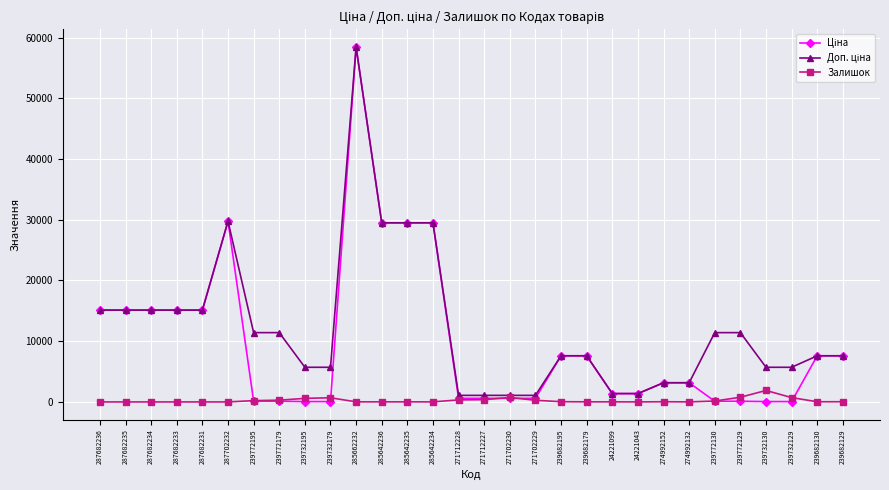

What is the difference between the second highest and minimum values in the Залишок series?

773.0